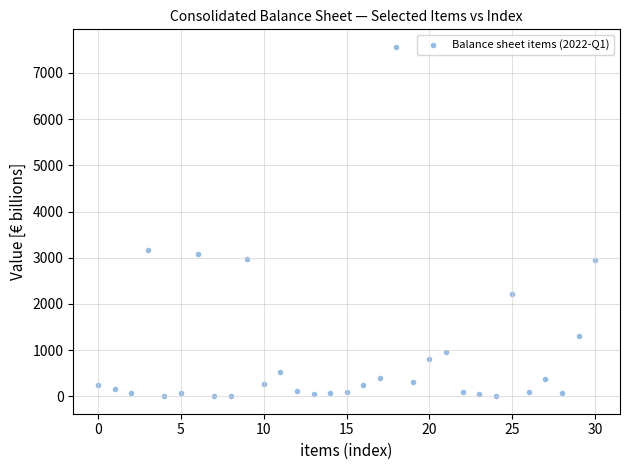

What is the range of Y values (max minus min)?

7566.4